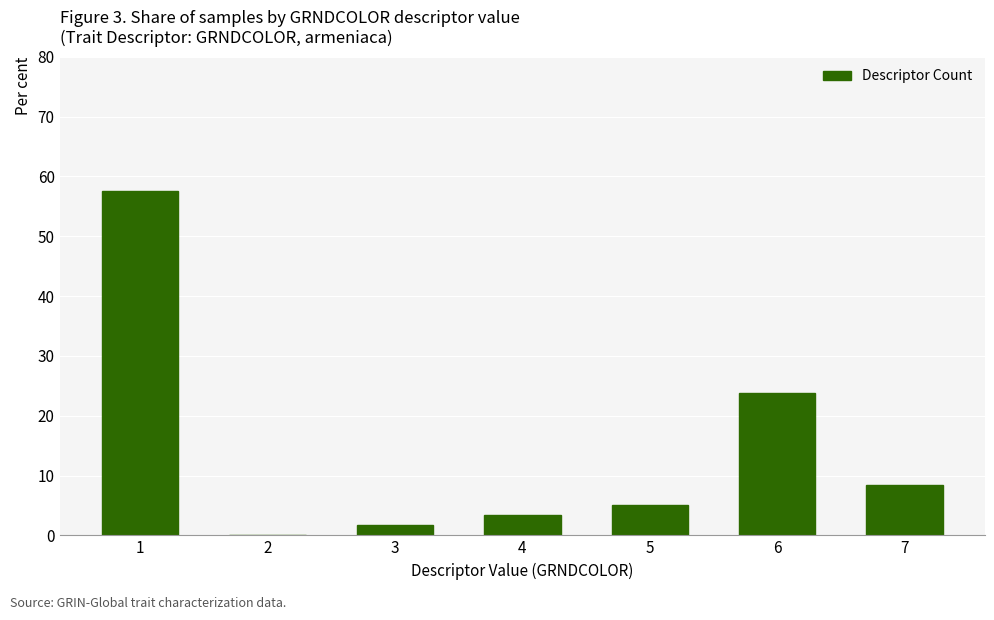

Approximately how many times larger is the value at 1 compared to 7?

6.8